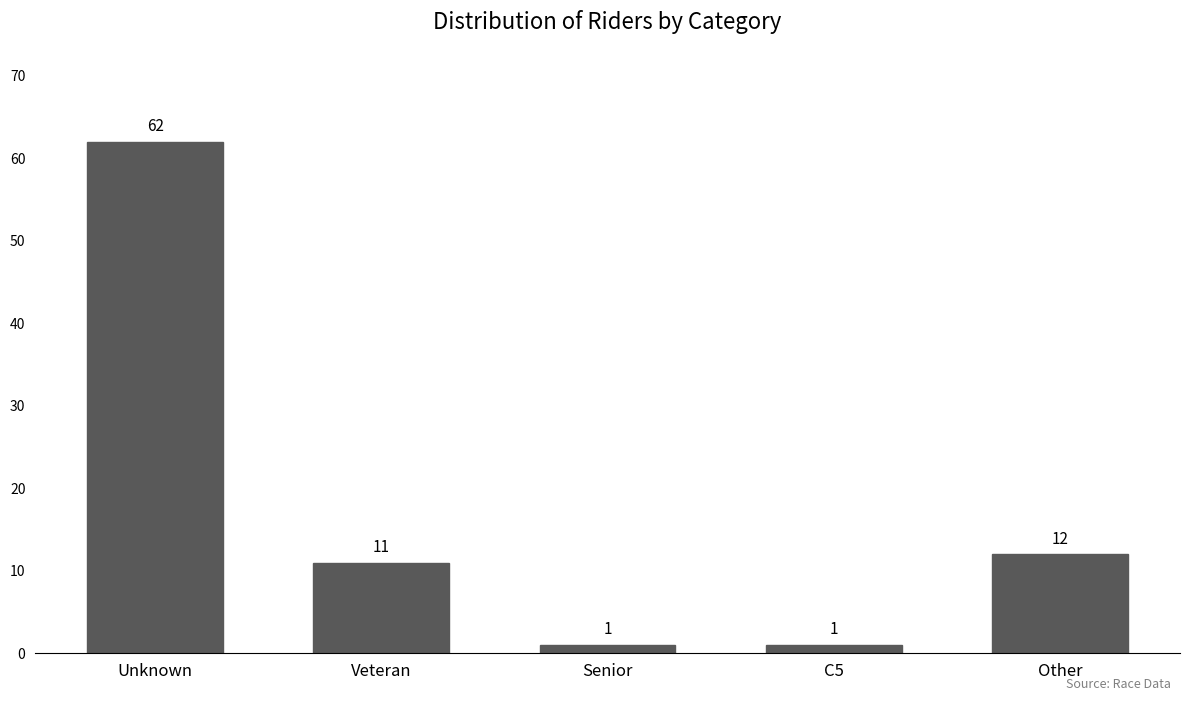

Reading left to right, list all the values displayed in this chart.

Unknown=62	Veteran=11	Senior=1	C5=1	Other=12